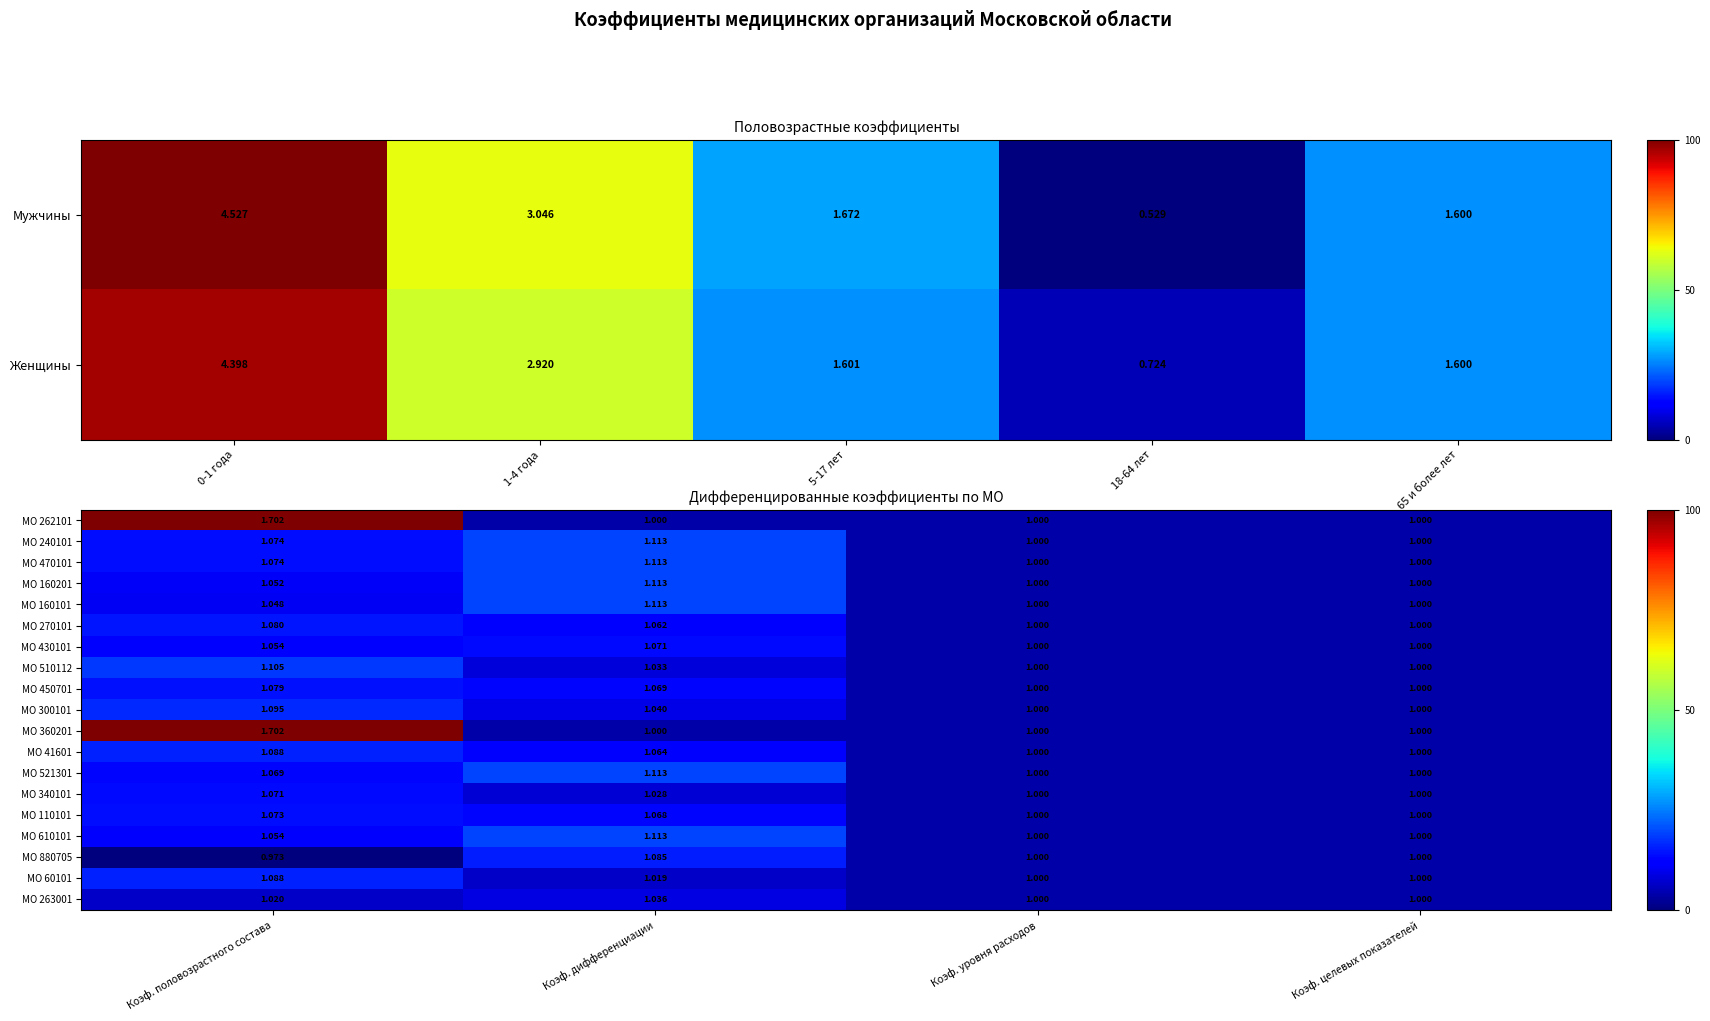

Is the value of МО 262101 at Коэф. целевых показателей greater than the value of МО 510112 at Коэф. дифференциации?

No